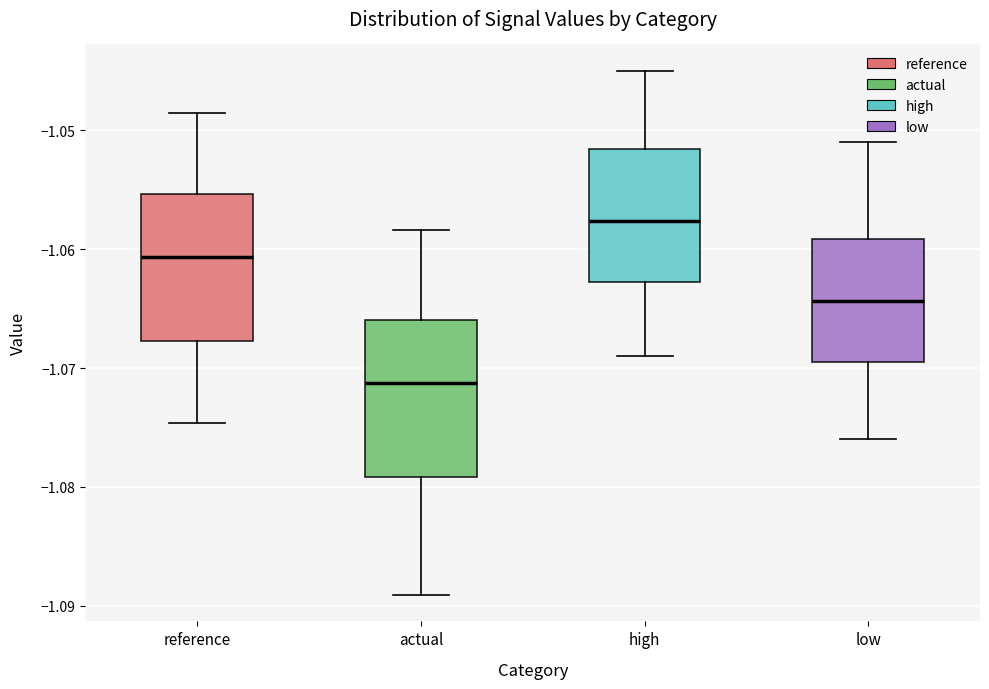

Where is the lower edge of the box for actual on the y-axis? The values are not printed on the chart, so give them approximately, as read against the axis.

-1.079